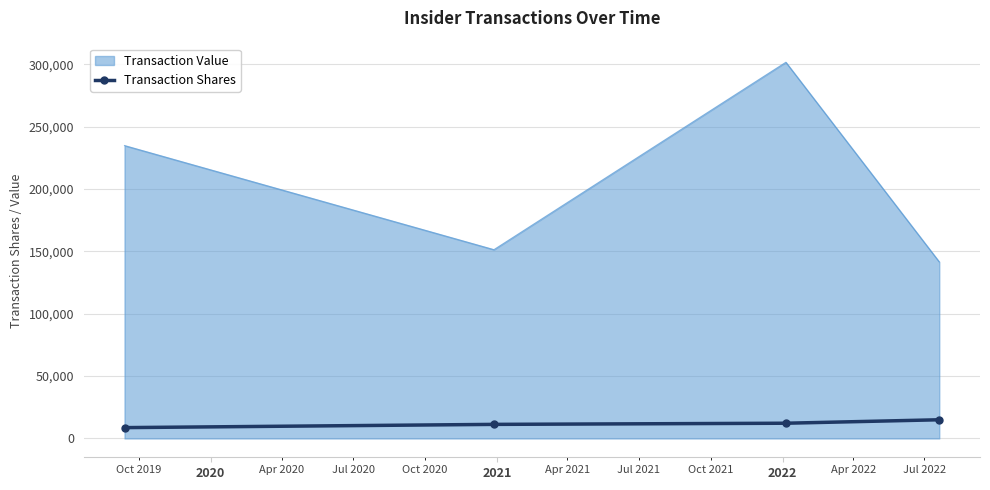

Which series has the largest range (max minus min)?

Transaction Value